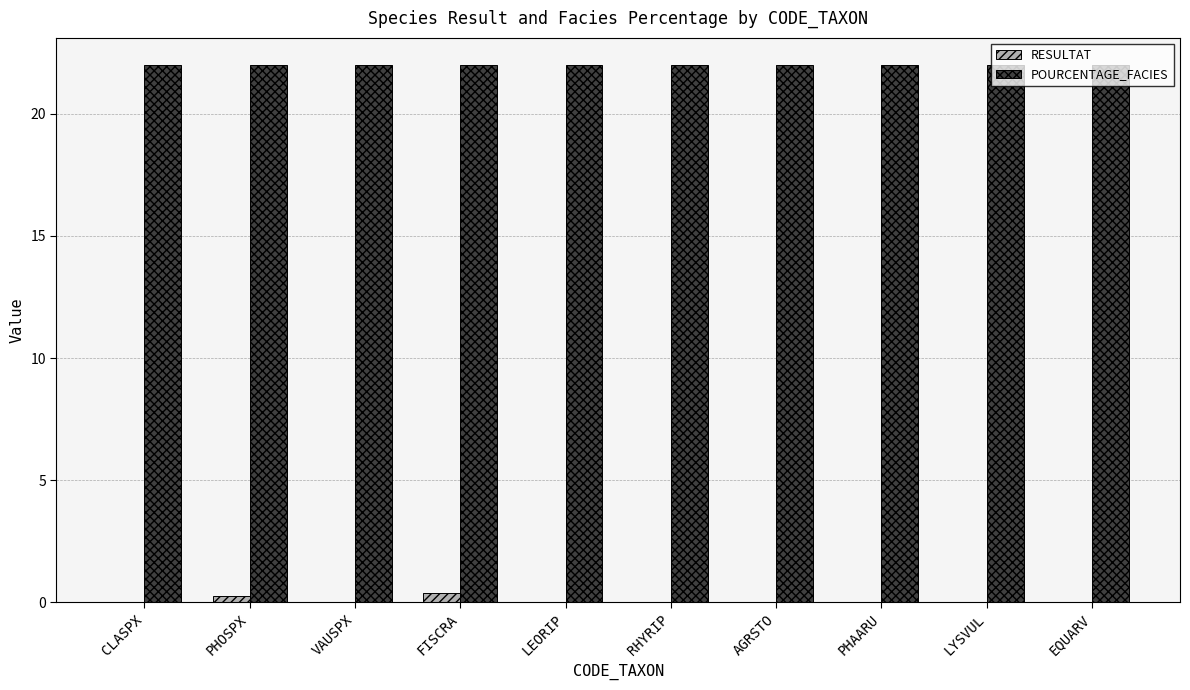

The POURCENTAGE_FACIES series shows 22.0 at LEORIP. True or false?

True